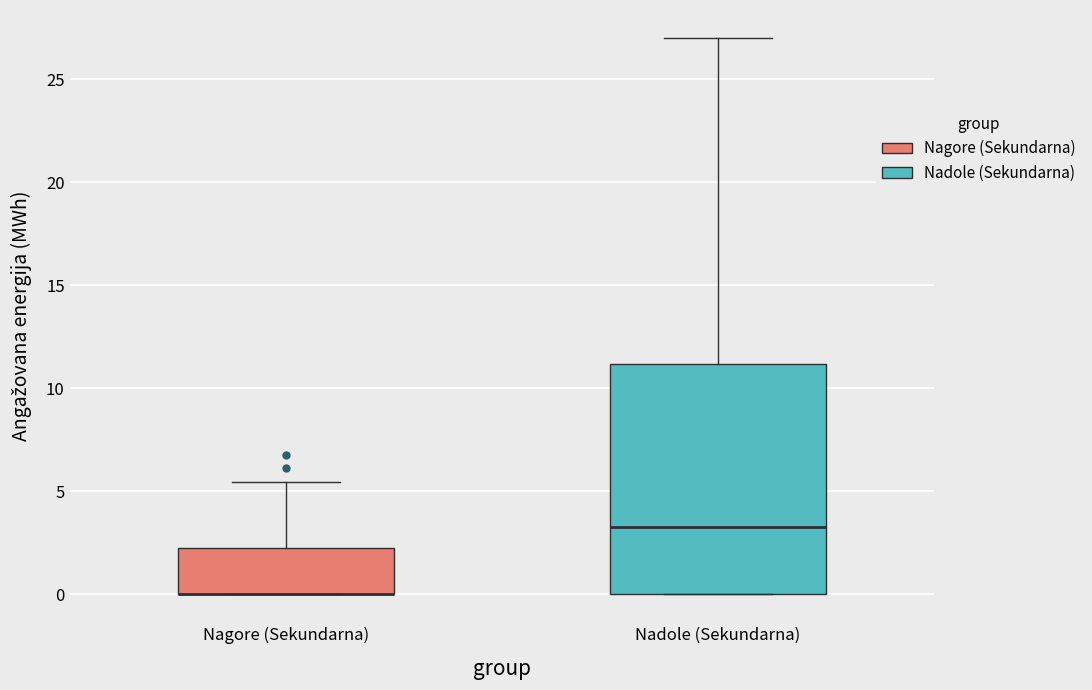

Reading left to right, transcribe this box plot: for each box, give where its median line is, the range the box spans, and where its two whiskers end, as read against the y-axis. The values are not printed on the chart, so give them approximately, as read against the axis.

Nagore (Sekundarna): median 0.0 (drawn on the box's lower edge), box 0.0 to 2.0, whiskers 0.0 to 5.5
Nadole (Sekundarna): median 3.5, box 0.0 to 11.0, whiskers 0.0 to 27.0